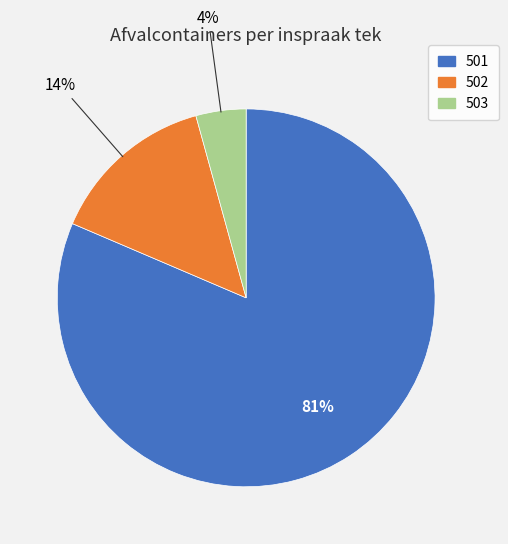

To the nearest percent, what portion does 503 represent?

4%